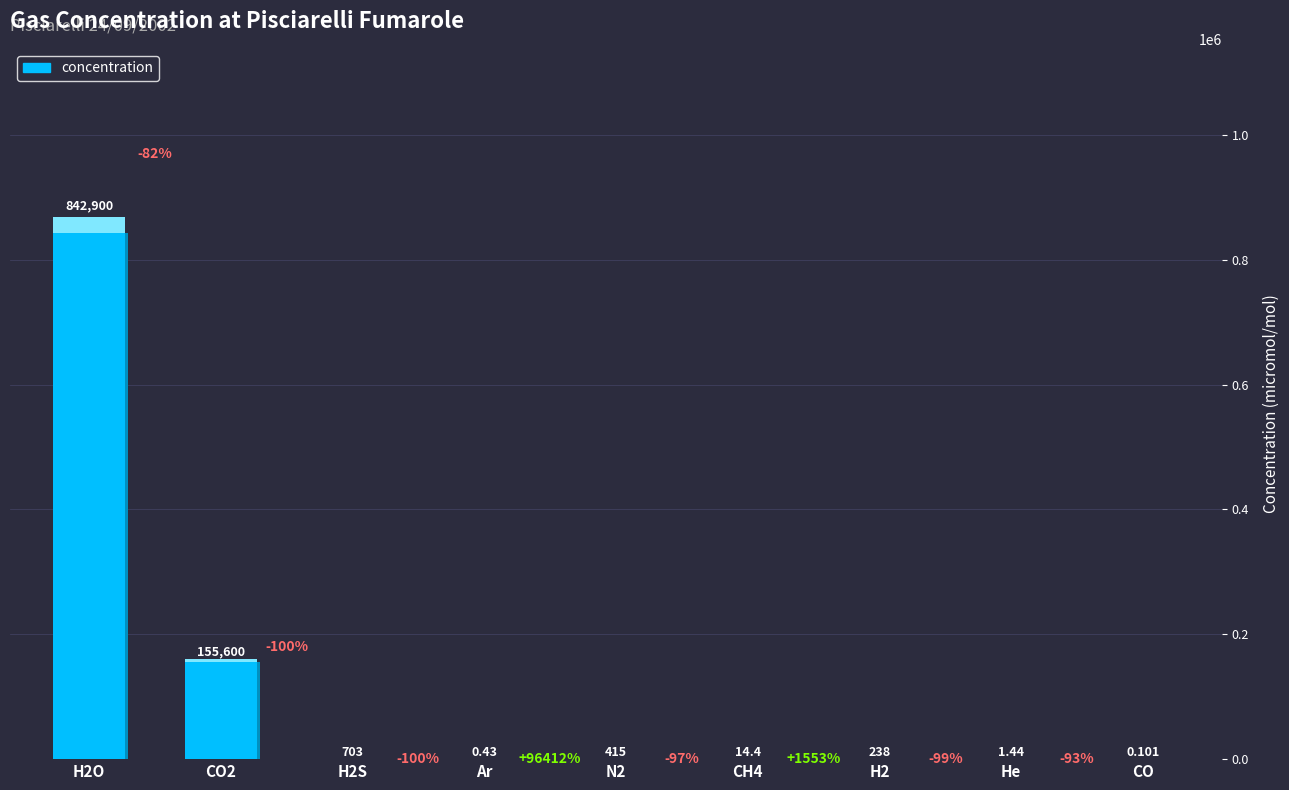

What is the difference between the values at CH4 and N2?

400.6